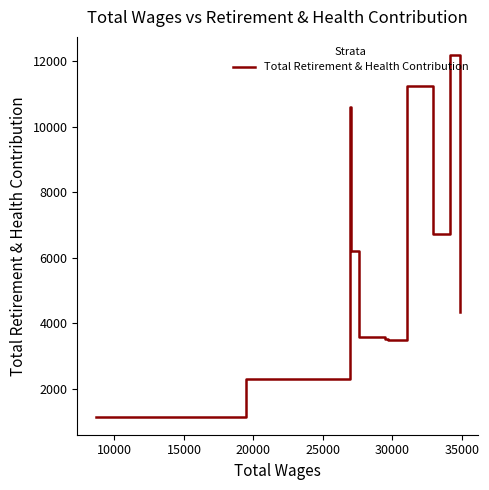

Does the chart have visible grid lines?

No